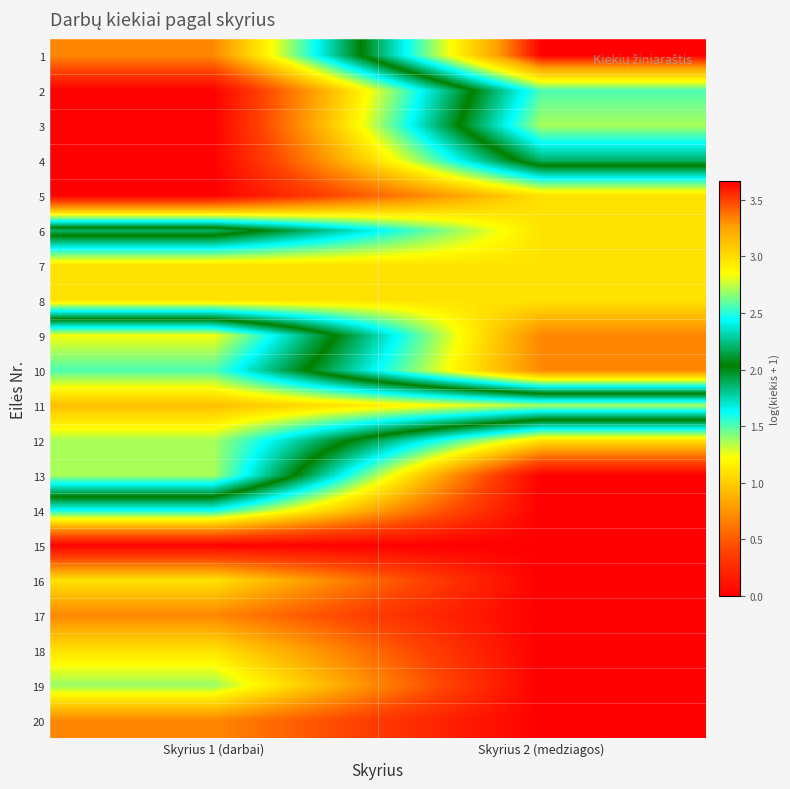

How many series are shown in this chart?

20